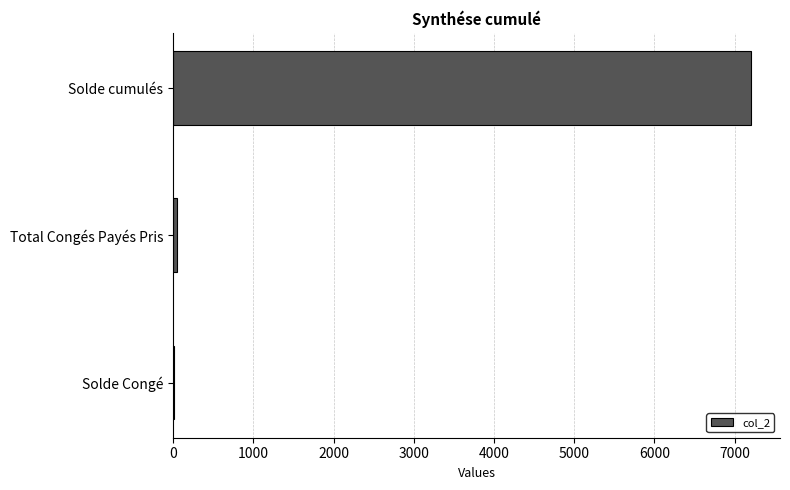

Between Solde cumulés and Solde Congé, which is larger?

Solde cumulés